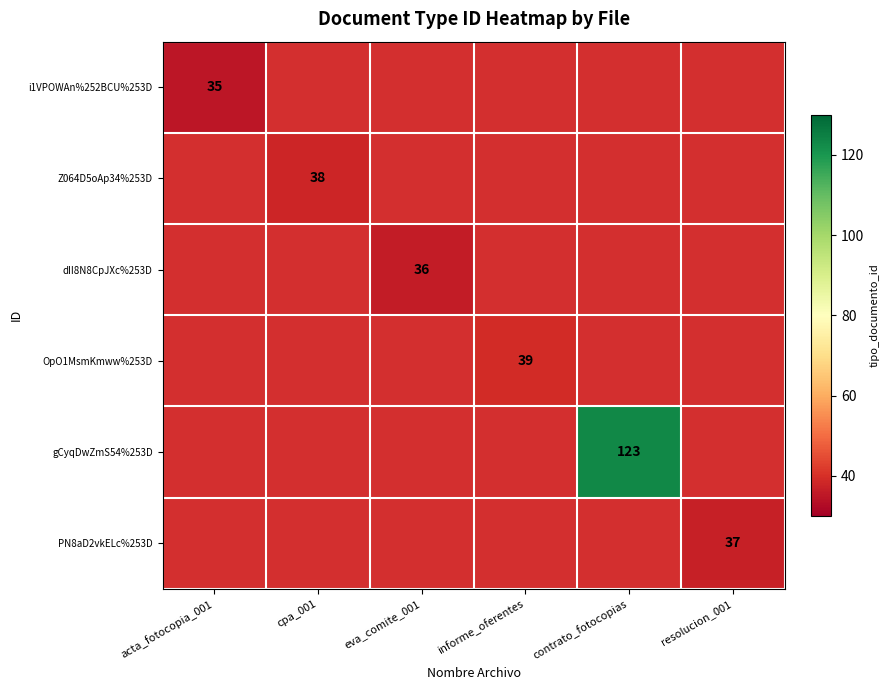

Which series has the largest range (max minus min)?

gCyqDwZmS54%253D